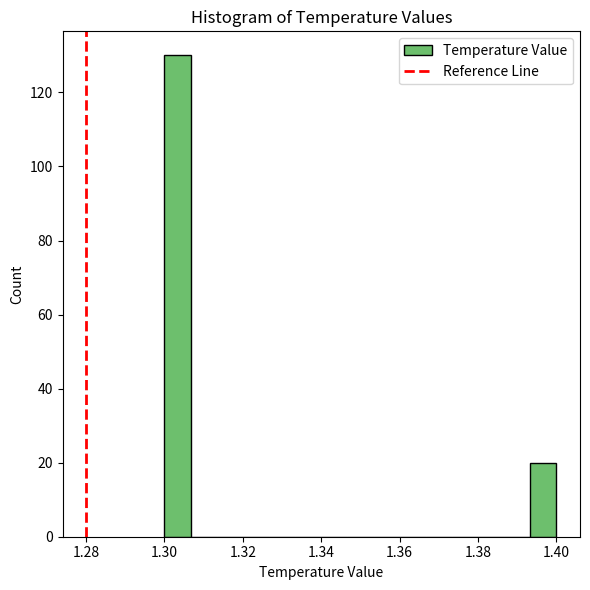

Around what value on the x-axis is the tallest bar? Give the approximate position of its centre, as read against the axis.

1.304